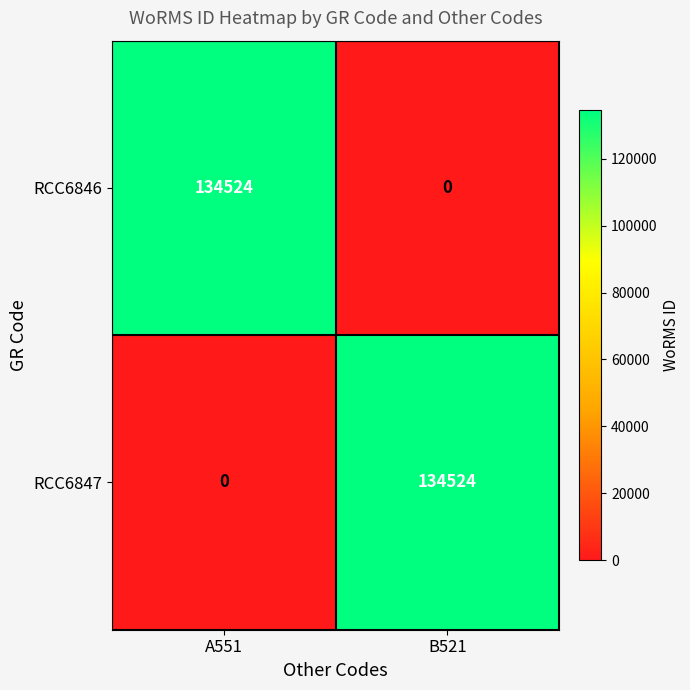

Reading left to right, extract all data points from this chart.

RCC6846: A551=134524	B521=0
RCC6847: A551=0	B521=134524